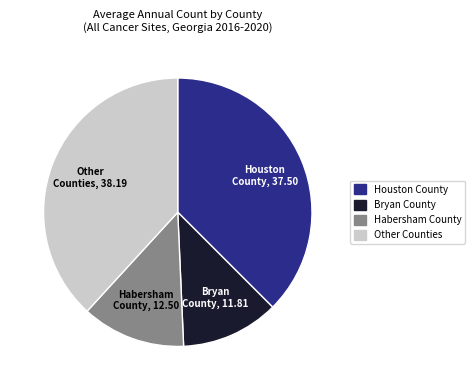

The Bryan County slice represents 1% of the pie. True or false?

False